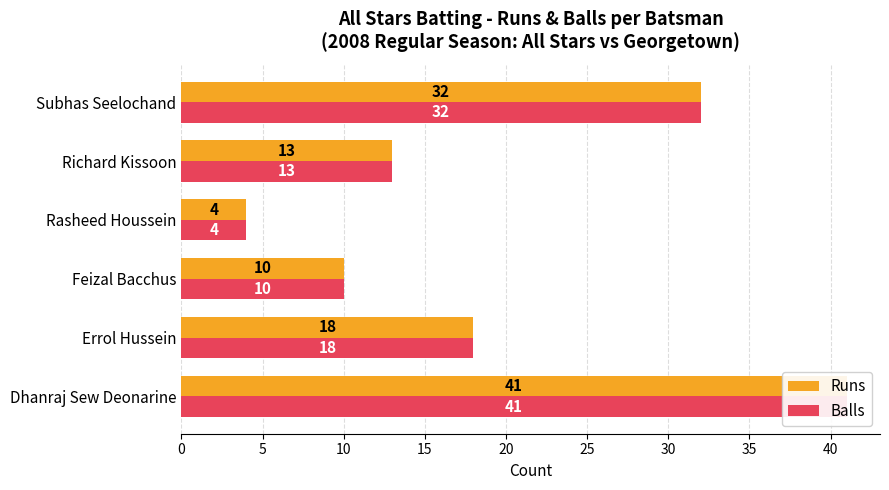

True or false: Balls has a value of 4 at Errol Hussein.

False